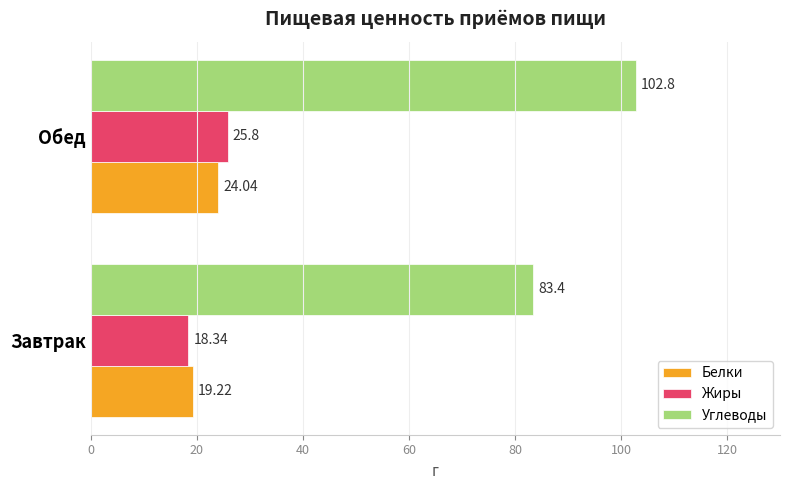

What is the difference between the Углеводы values at Завтрак and Обед?

19.4